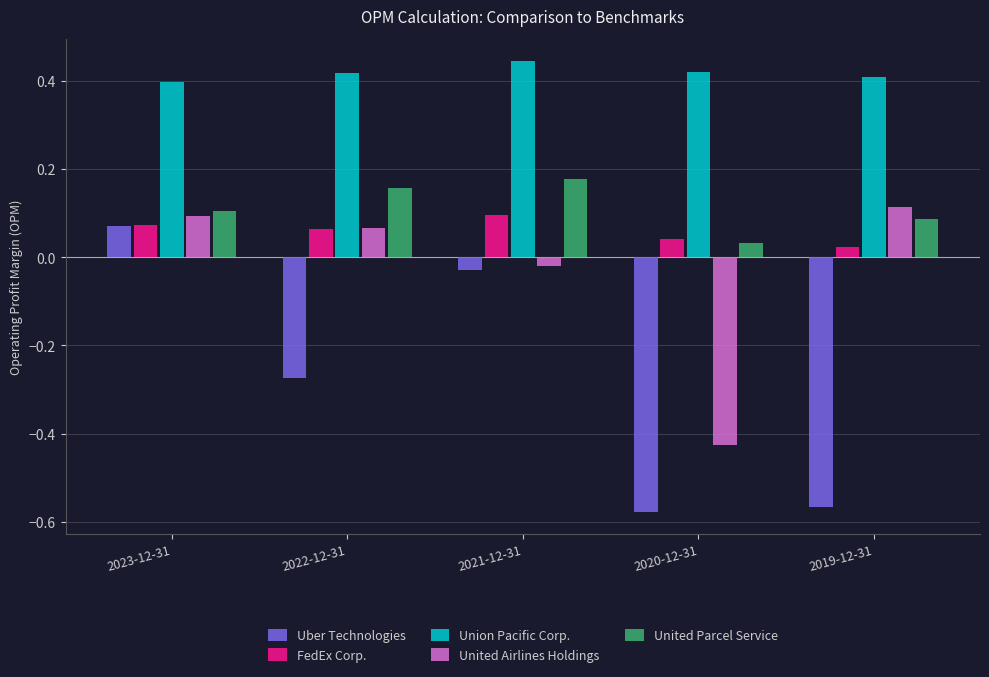

What is the label of the 3rd bar from the right?

2021-12-31